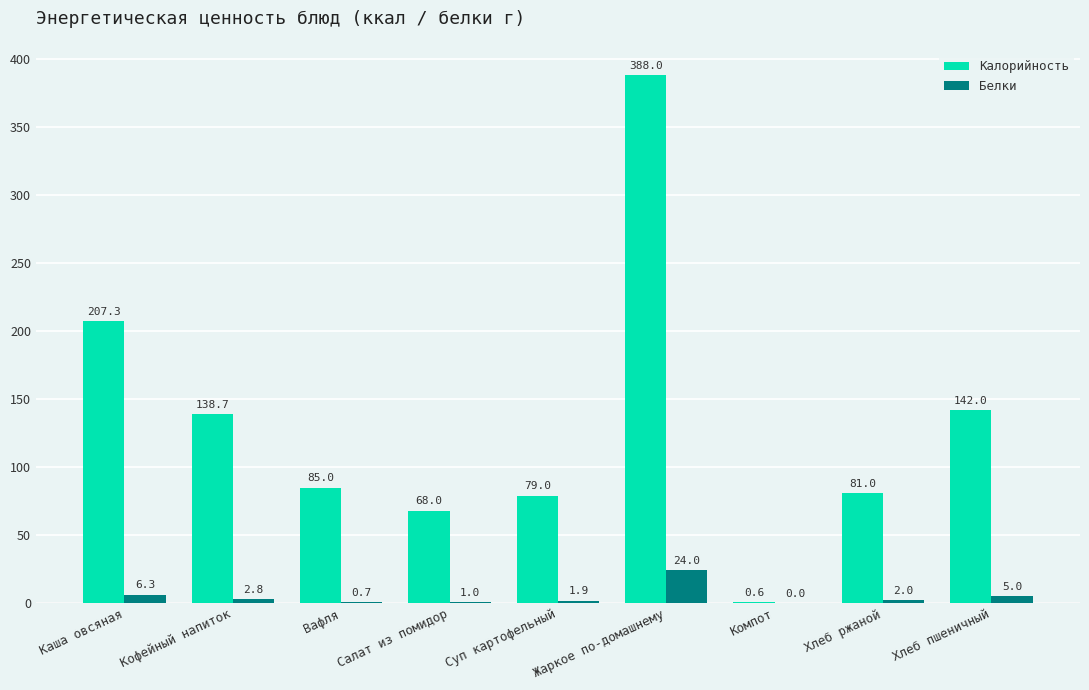

Are the bars horizontal?

No